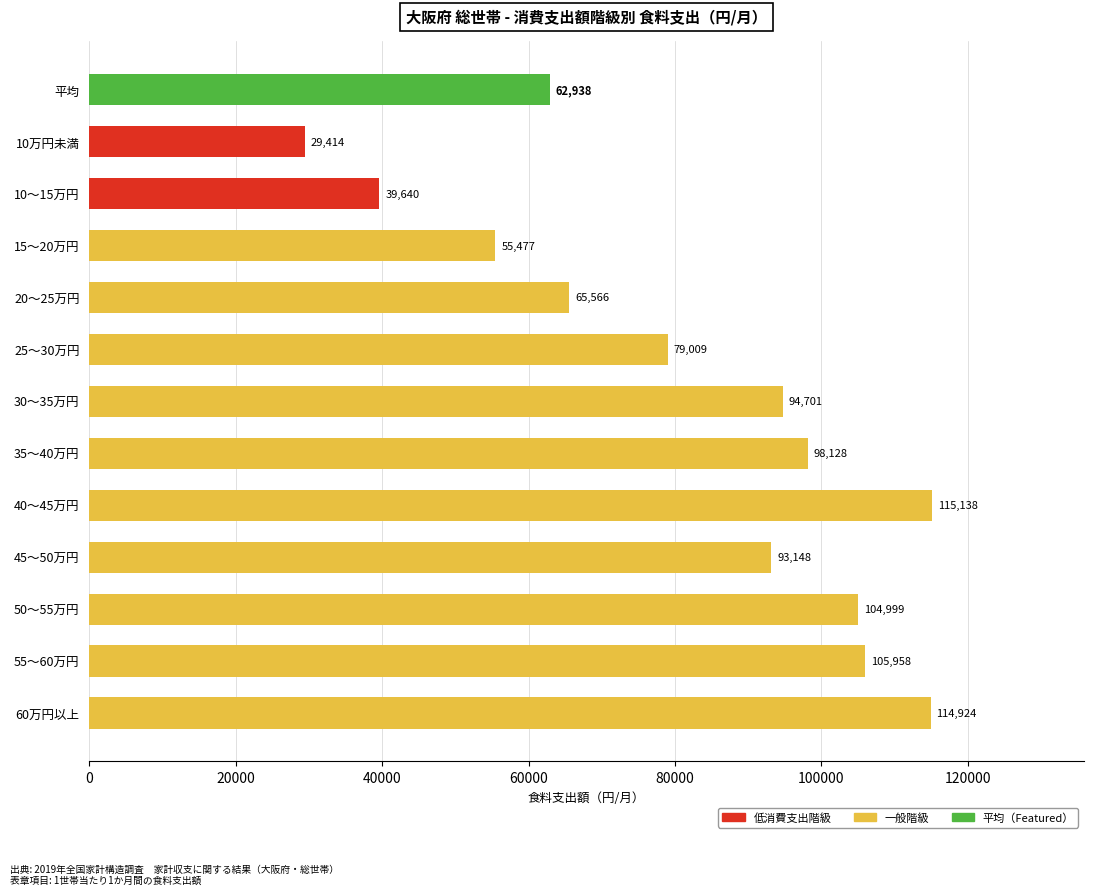

Is it true that the value at 35～40万円 is 98128?

True